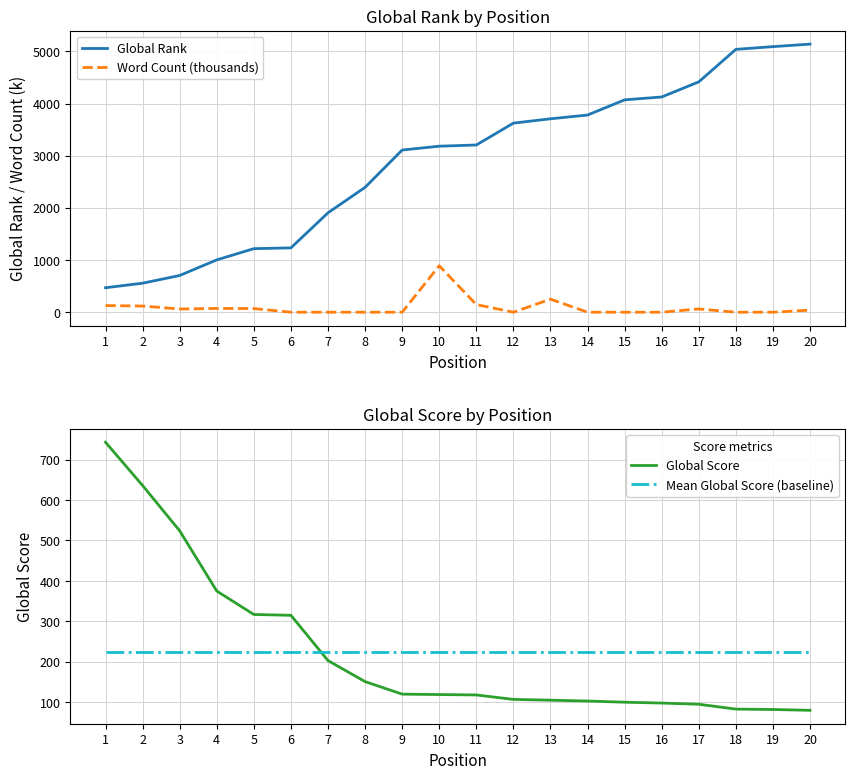

The Mean Global Score (baseline) series shows 223.7 at 20. True or false?

True